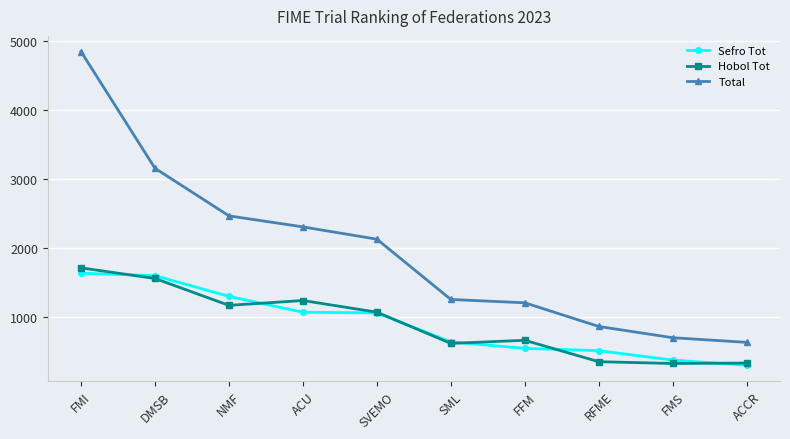

What is the maximum value for Sefro Tot?

1632